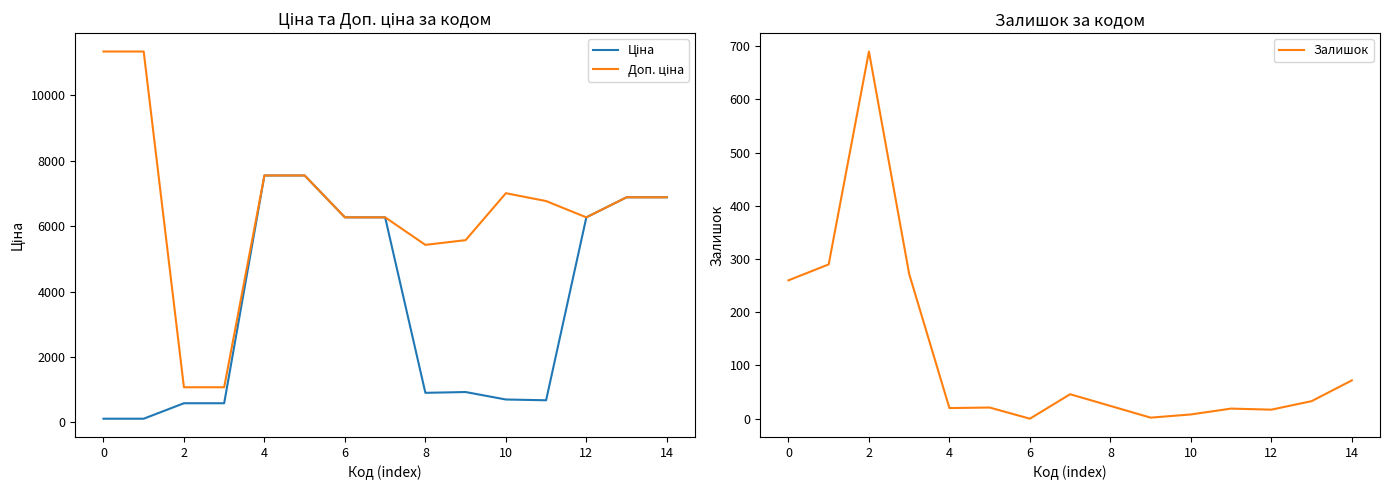

At 2, list the series in order from smallest to largest.

Ціна, Залишок, Доп. ціна